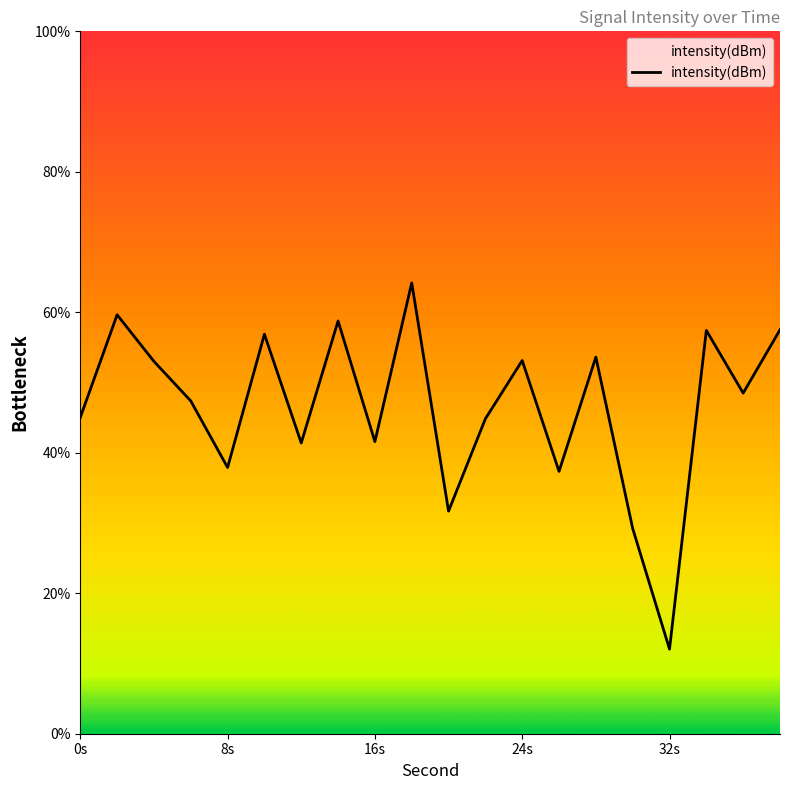

At which category does the chart reach its minimum across all series?

32s